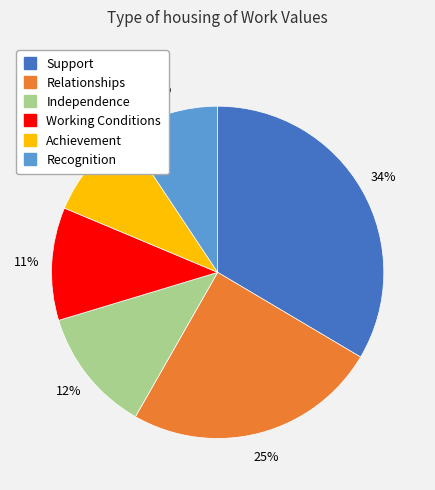

To the nearest percent, what is the combined percentage of Independence and Support?

46%